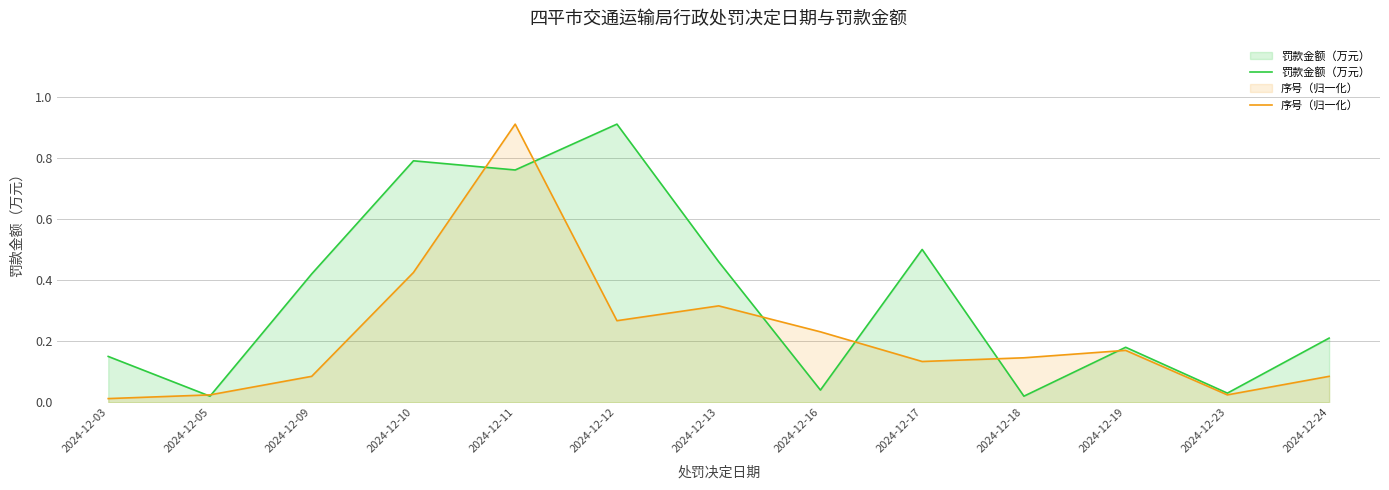

At which category does 罚款金额（万元） reach its first local peak?

2024-12-10